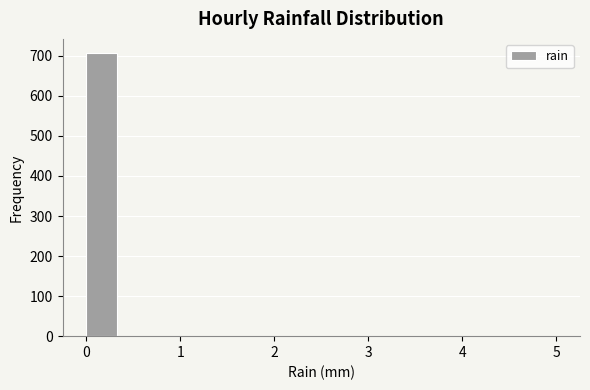

Read against the x-axis, roughly where is the centre of the tallest bar?

0.2